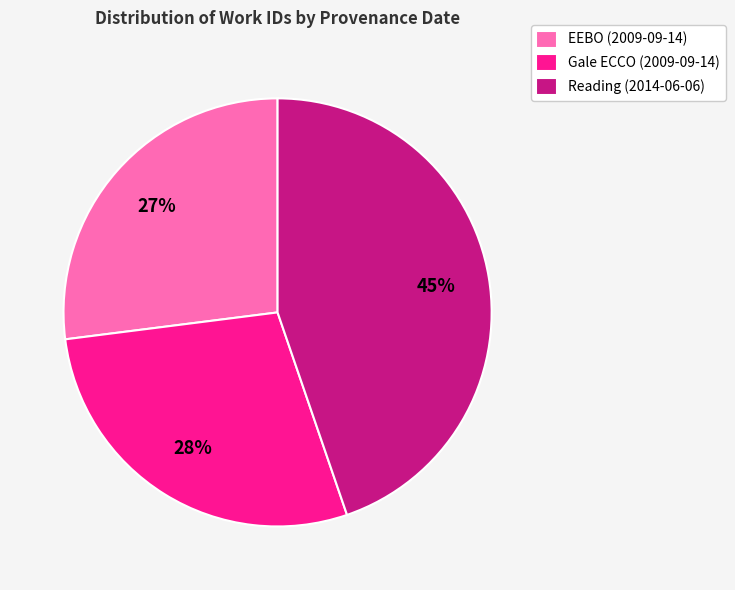

To the nearest percent, what is the difference between the EEBO (2009-09-14) and Gale ECCO (2009-09-14) slice percentages?

1%